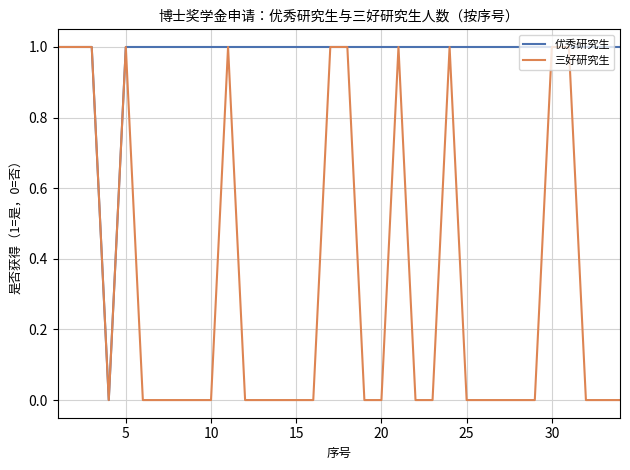

Rank the series by their average value, from highest to lowest.

优秀研究生, 三好研究生